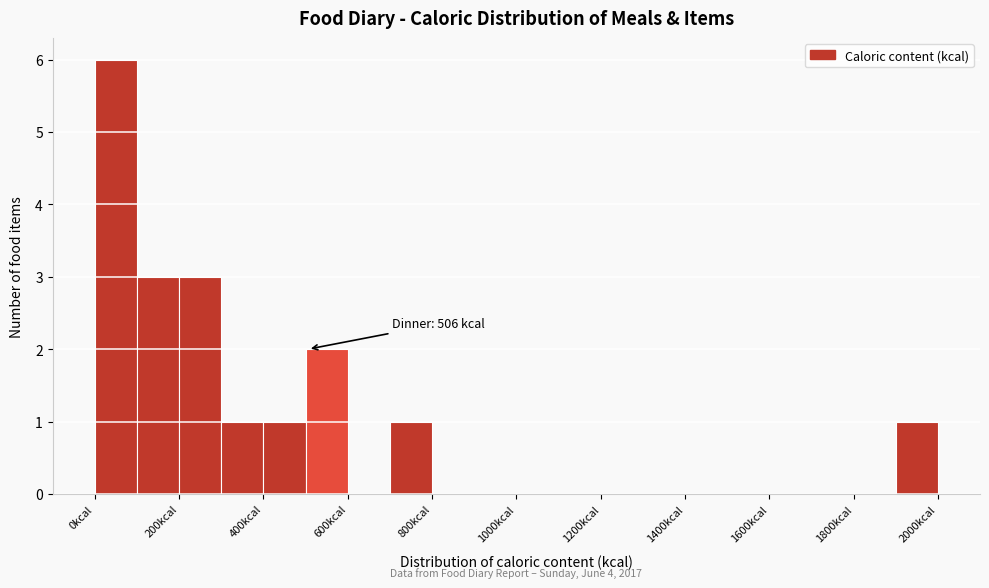

Over which range of the x-axis is the bar tallest?

0 to 100